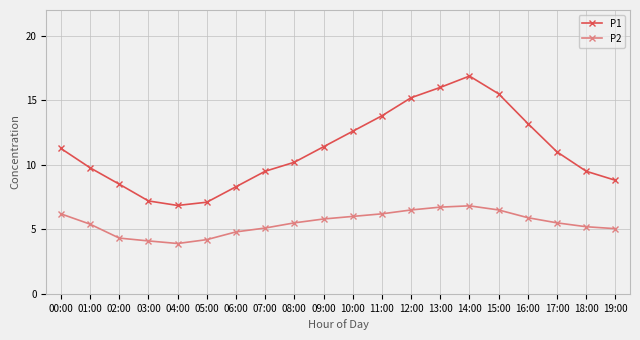

Which series changed the most between 00:00 and 12:00?

P1